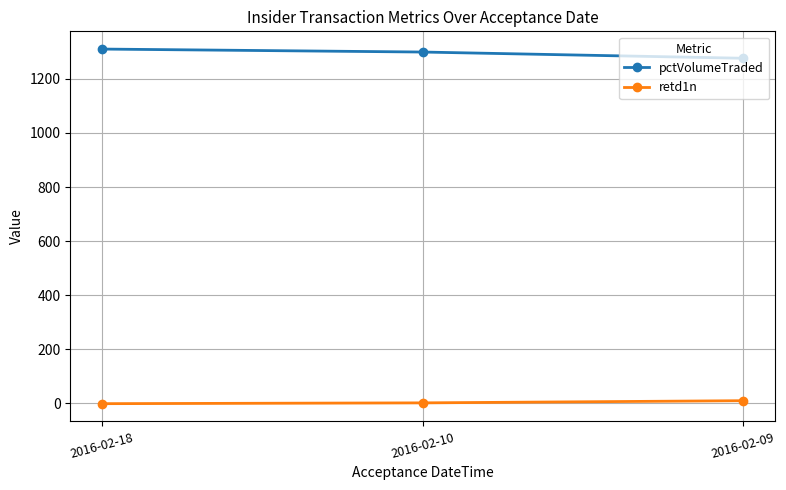

What is the average value of the pctVolumeTraded series?

1295